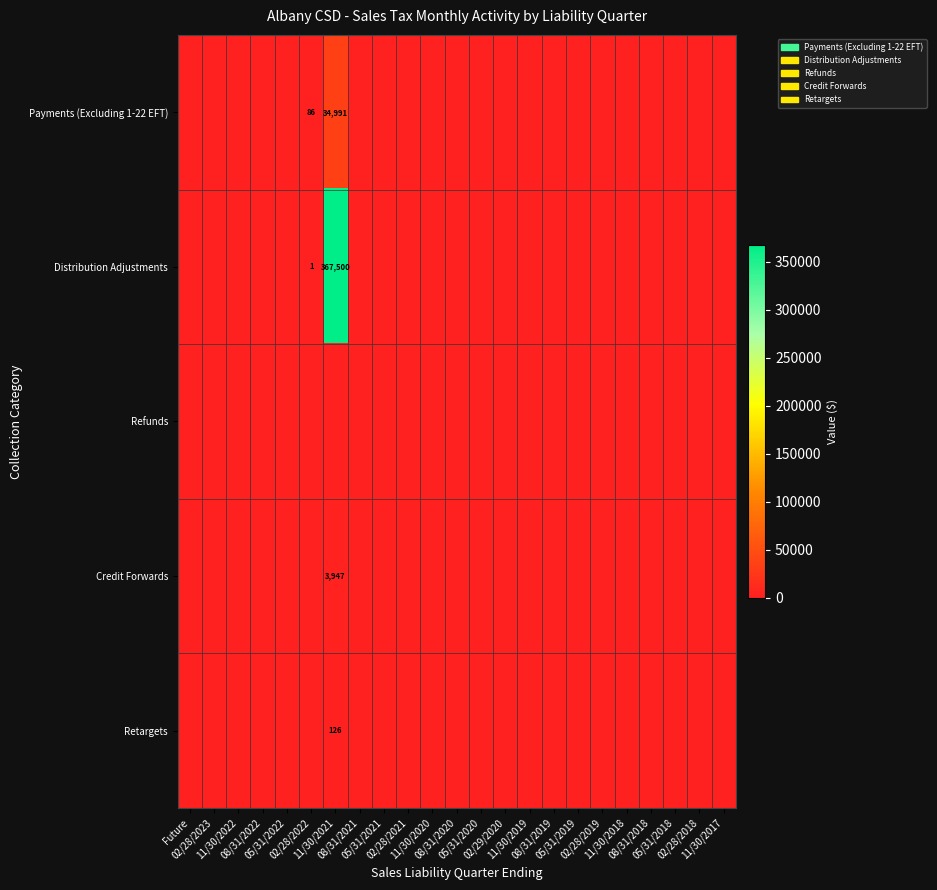

Between 02/28/2019 and 05/31/2019, which is larger?

02/28/2019